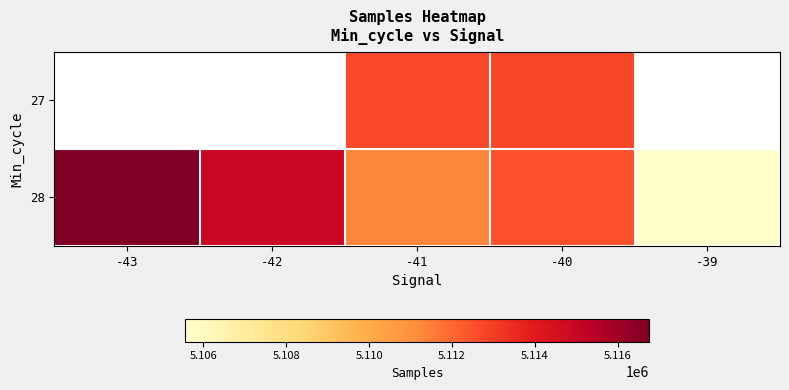

Count the number of categories in the chart.

5